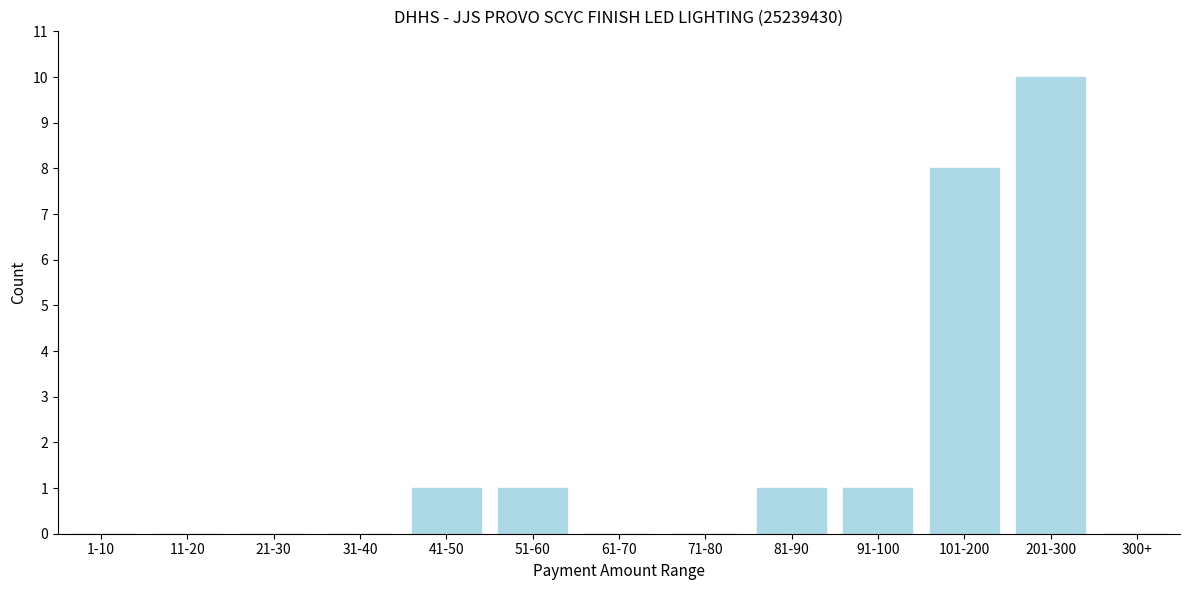

Reading right to left, extract all data points from this chart.

300+=0	201-300=10	101-200=8	91-100=1	81-90=1	71-80=0	61-70=0	51-60=1	41-50=1	31-40=0	21-30=0	11-20=0	1-10=0